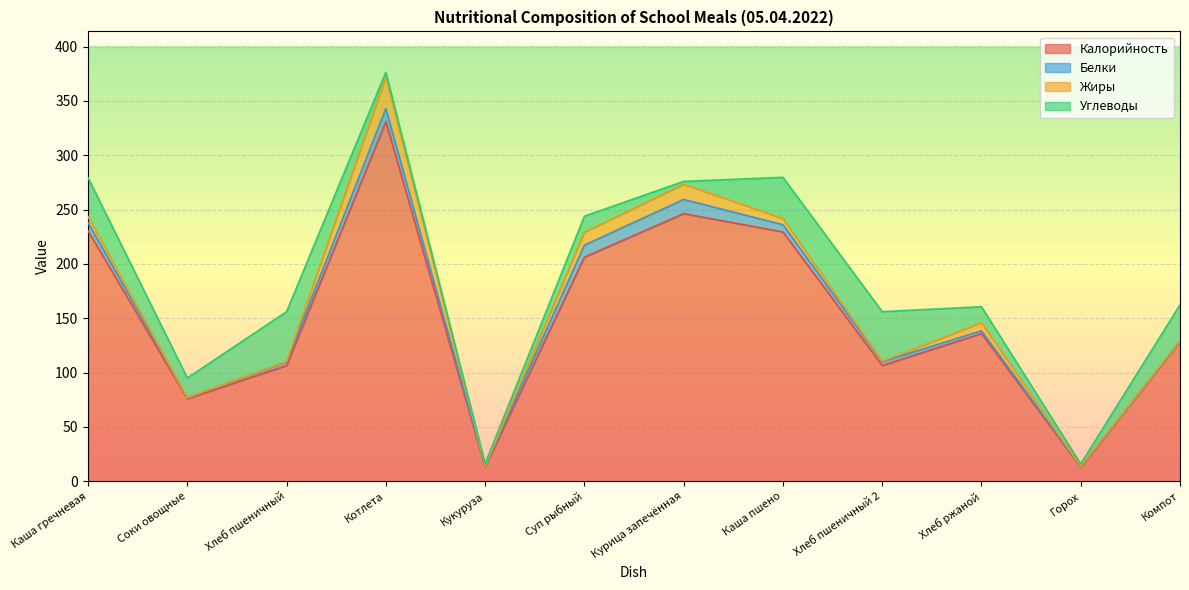

Reading left to right, list all the values displayed in this chart.

Калорийность: Каша гречневая=230.4	Соки овощные=76.0	Хлеб пшеничный=106.5	Котлета=331.0	Кукуруза=13.2	Суп рыбный=206.3	Курица запечённая=246.3	Каша пшено=229.5	Хлеб пшеничный 2=106.5	Хлеб ржаной=136.0	Горох=13.0	Компот=128.4
Белки: Каша гречневая=7.5	Соки овощные=0.9	Хлеб пшеничный=3.5	Котлета=12.0	Кукуруза=0.7	Суп рыбный=11.0	Курица запечённая=13.0	Каша пшено=6.6	Хлеб пшеничный 2=3.5	Хлеб ржаной=2.5	Горох=0.7	Компот=0.6
Жиры: Каша гречневая=5.6	Соки овощные=0.0	Хлеб пшеничный=0.4	Котлета=29.5	Кукуруза=0.1	Суп рыбный=11.9	Курица запечённая=14.1	Каша пшено=5.7	Хлеб пшеничный 2=0.4	Хлеб ржаной=7.5	Горох=0.1	Компот=0.0
Углеводы: Каша гречневая=35.8	Соки овощные=18.2	Хлеб пшеничный=45.7	Котлета=3.9	Кукуруза=2.3	Суп рыбный=14.7	Курица запечённая=2.6	Каша пшено=37.9	Хлеб пшеничный 2=45.7	Хлеб ржаной=14.6	Горох=2.3	Компот=33.4